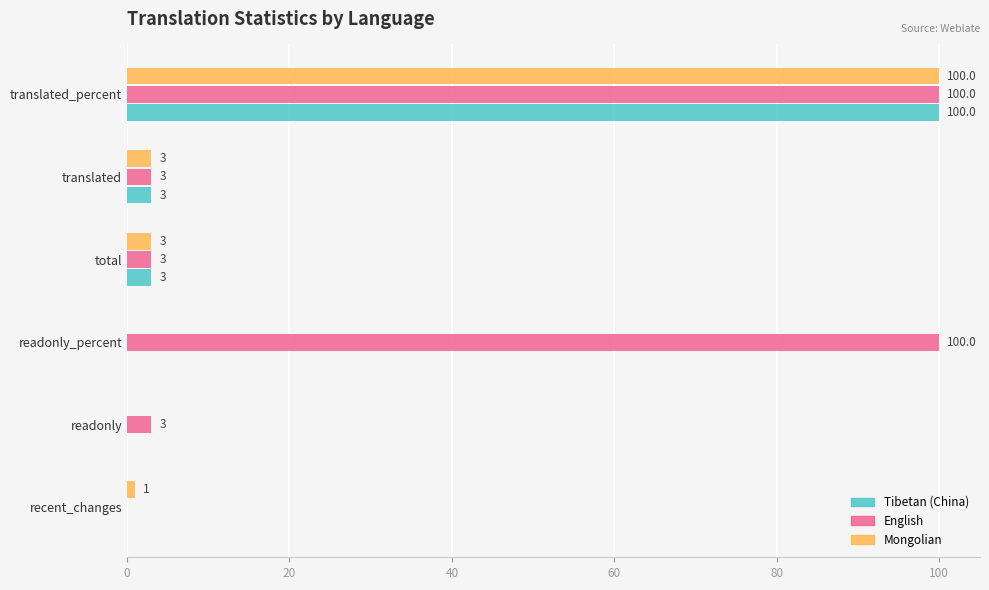

At which category is the sum across all series the highest?

translated_percent